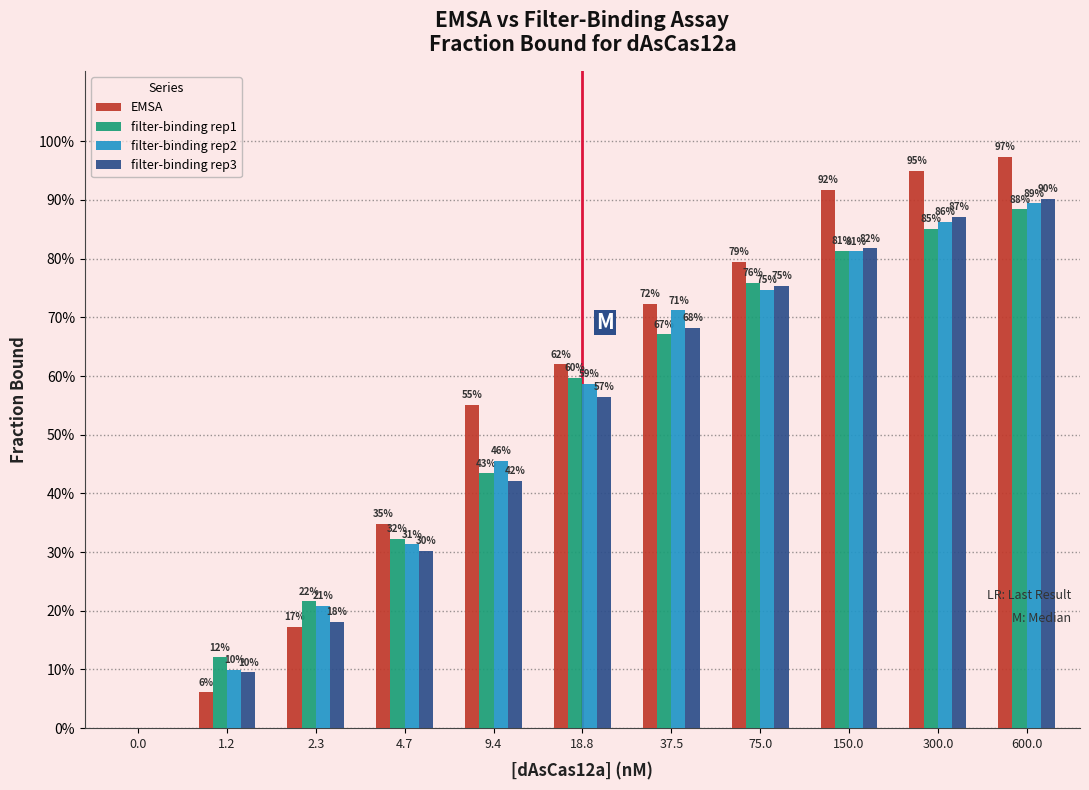

What are all the series names shown in the legend?

EMSA, filter-binding rep1, filter-binding rep2, filter-binding rep3